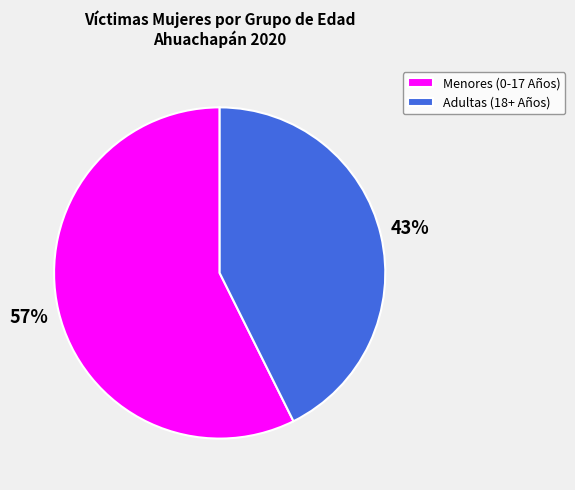

Rank the categories by value from lowest to highest.

Adultas (18+ Años), Menores (0-17 Años)